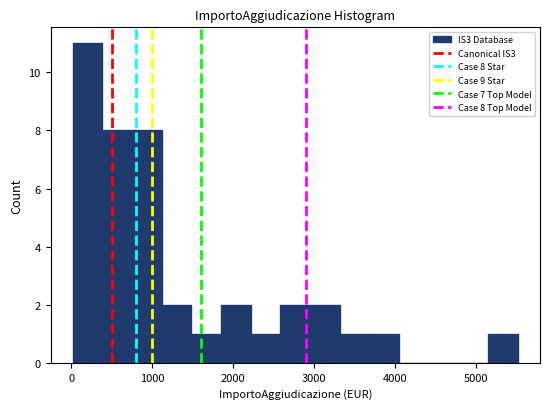

Read against the x-axis, roughly where is the centre of the tallest bar?

200